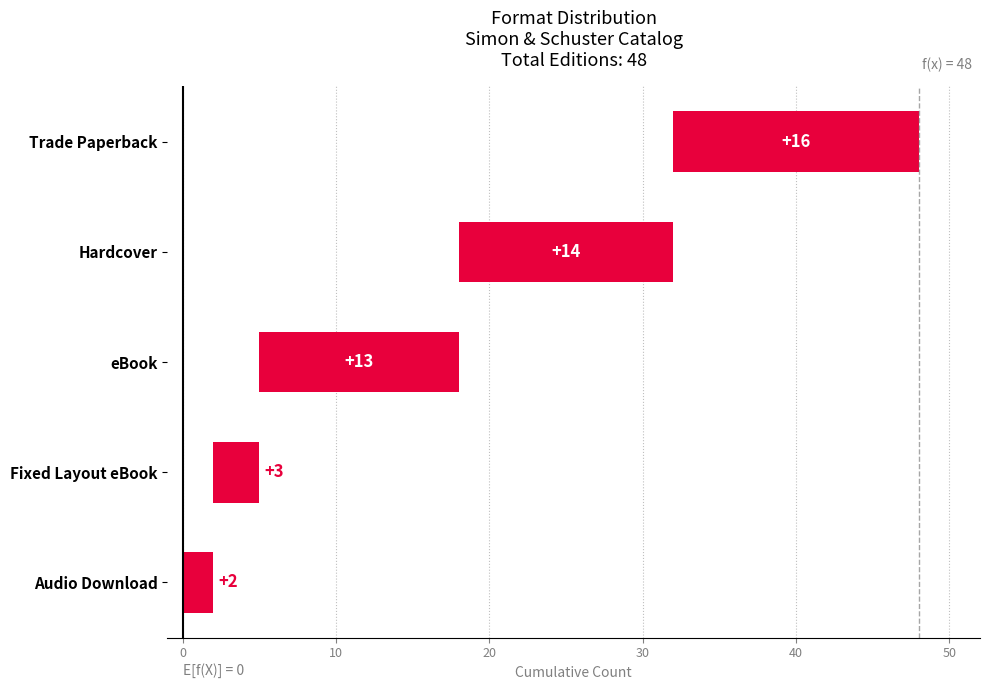

How many bars are there in total?

5